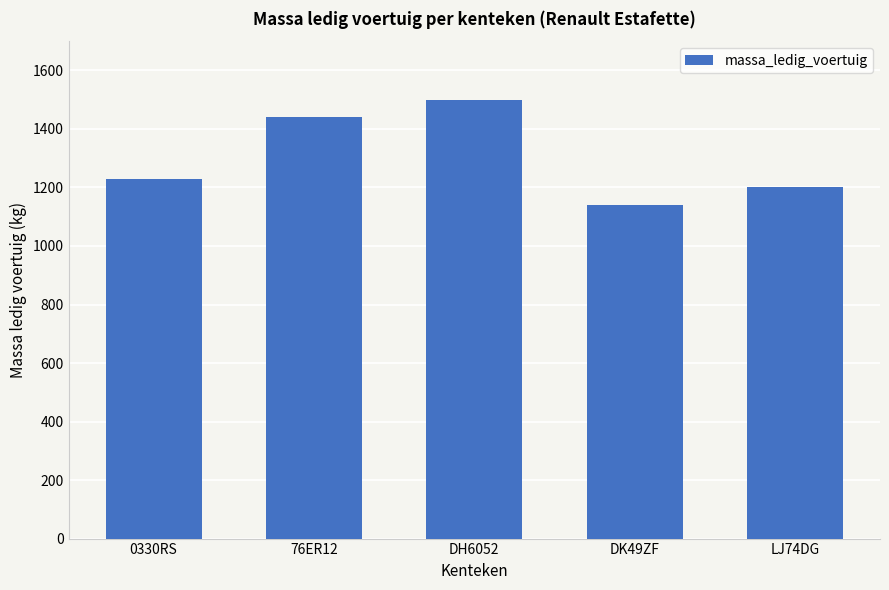

What is the average value?

1302